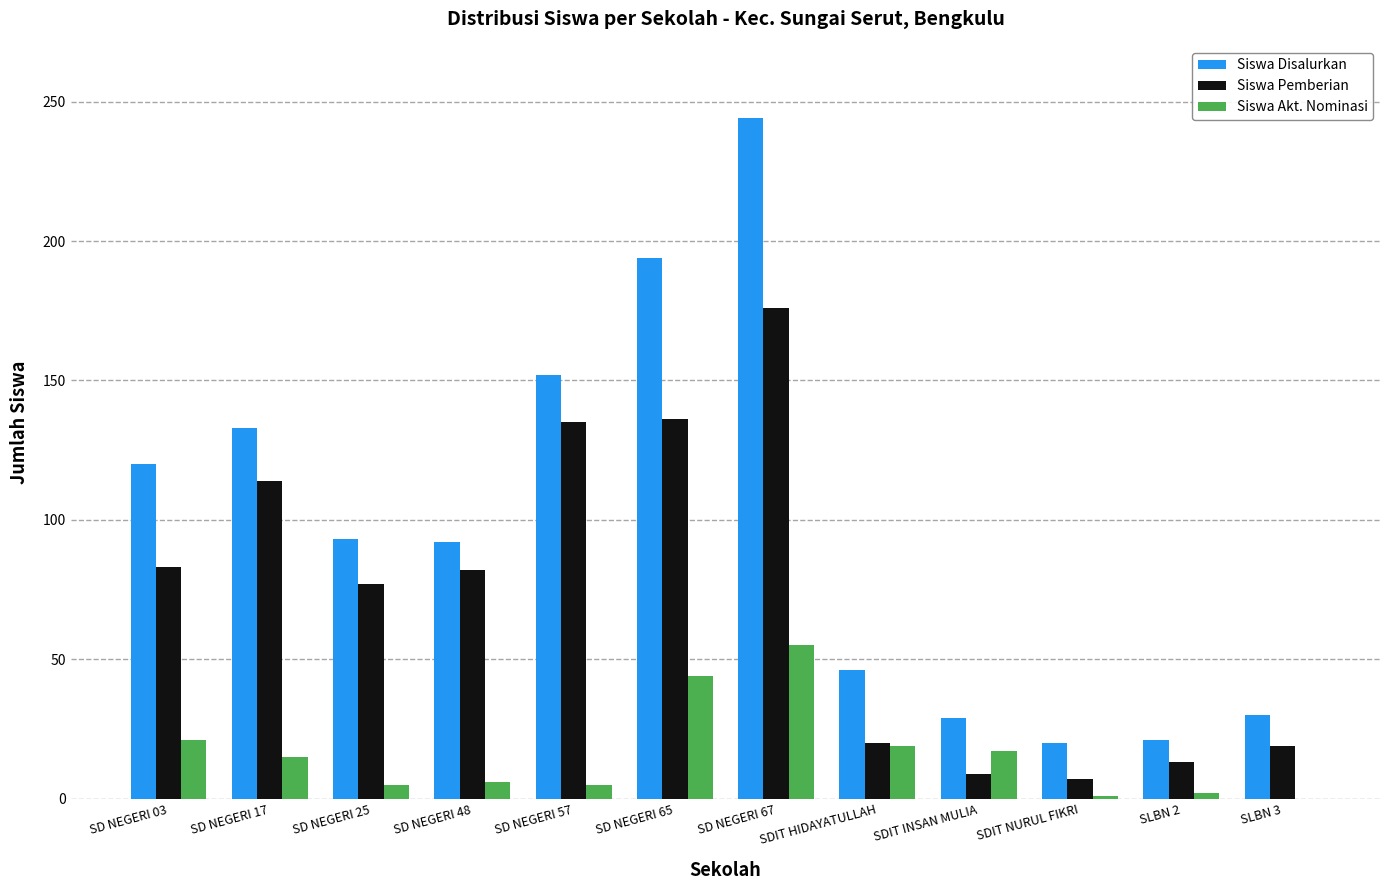

How many data points does each series have?

12